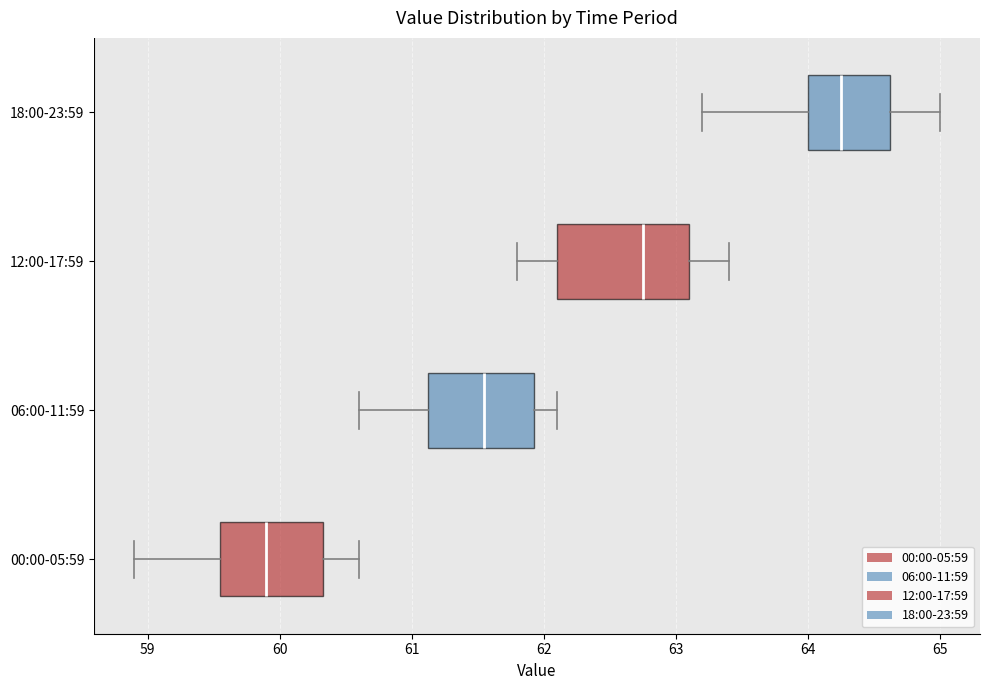

Where does the left whisker of the box for 00:00-05:59 end on the x-axis? The values are not printed on the chart, so give them approximately, as read against the axis.

58.9